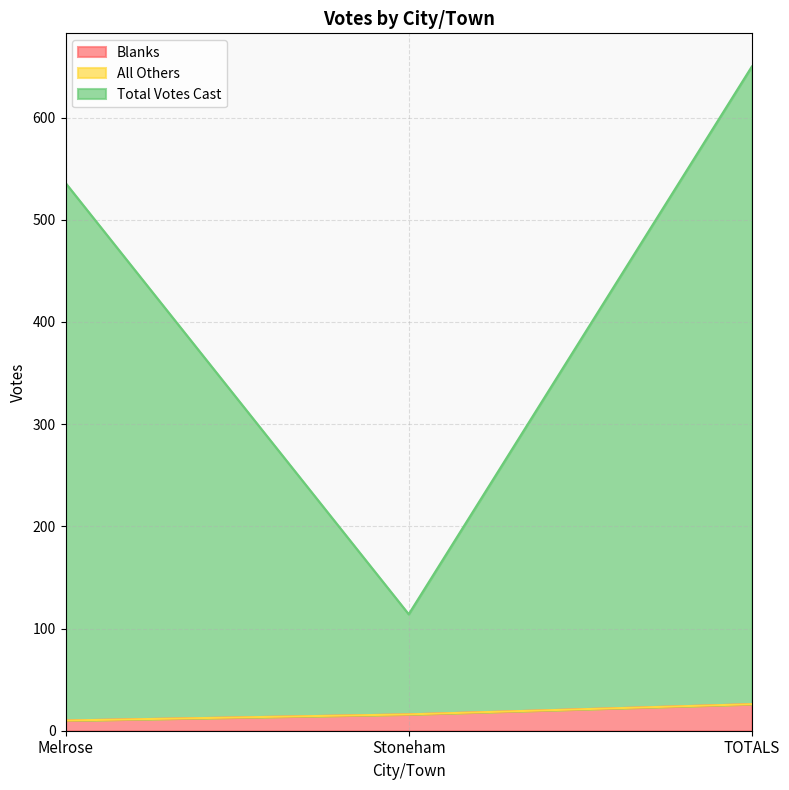

Is the value of Total Votes Cast at Melrose greater than the value of Blanks at Melrose?

Yes